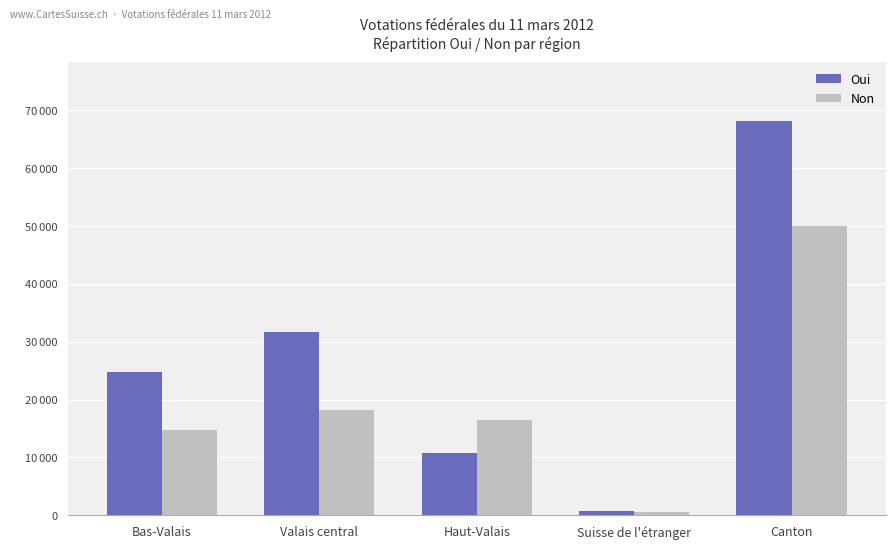

List the series in order of their peak value, lowest first.

Non, Oui